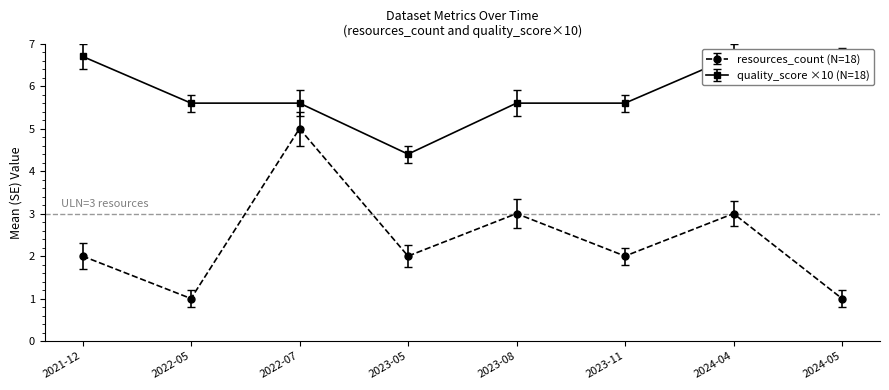

True or false: resources_count has more than 2 points higher than both neighbors.

True